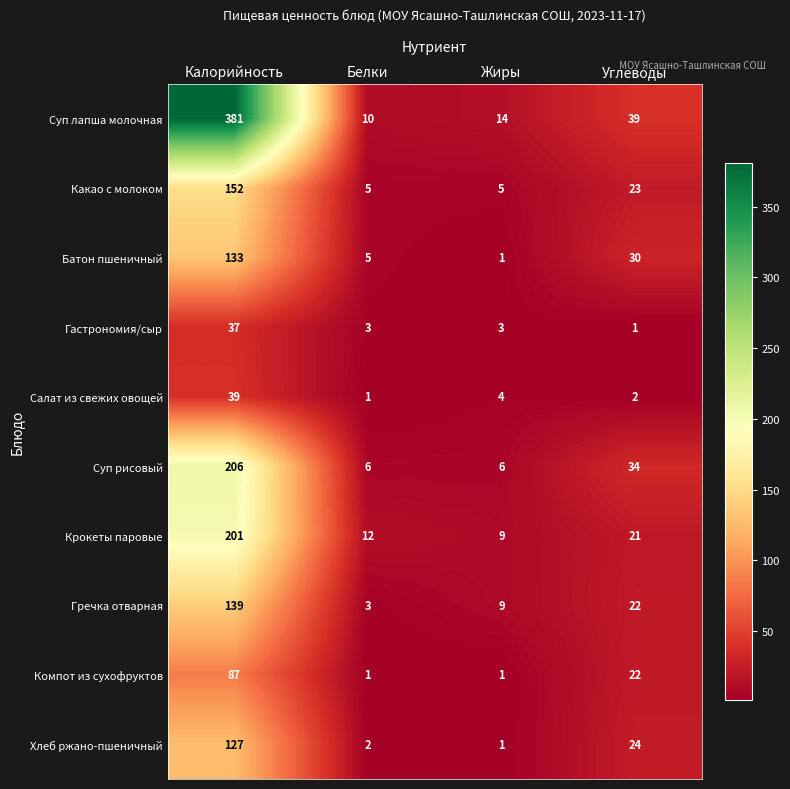

List the series in order of their peak value, lowest first.

Гастрономия/сыр, Салат из свежих овощей, Компот из сухофруктов, Хлеб ржано-пшеничный, Батон пшеничный, Гречка отварная, Какао с молоком, Крокеты паровые, Суп рисовый, Суп лапша молочная